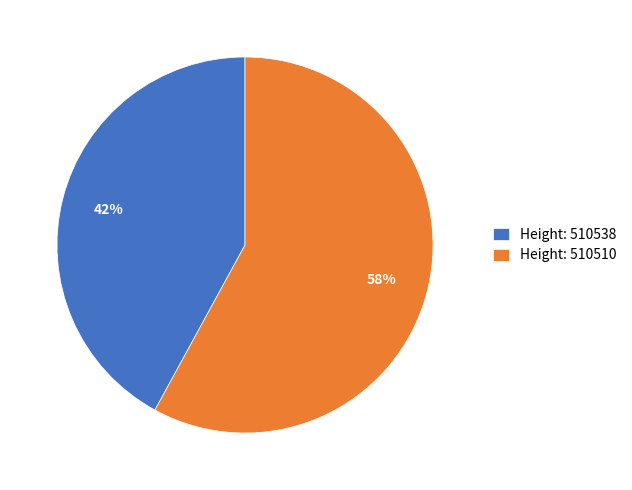

What is the majority slice?

Height: 510510